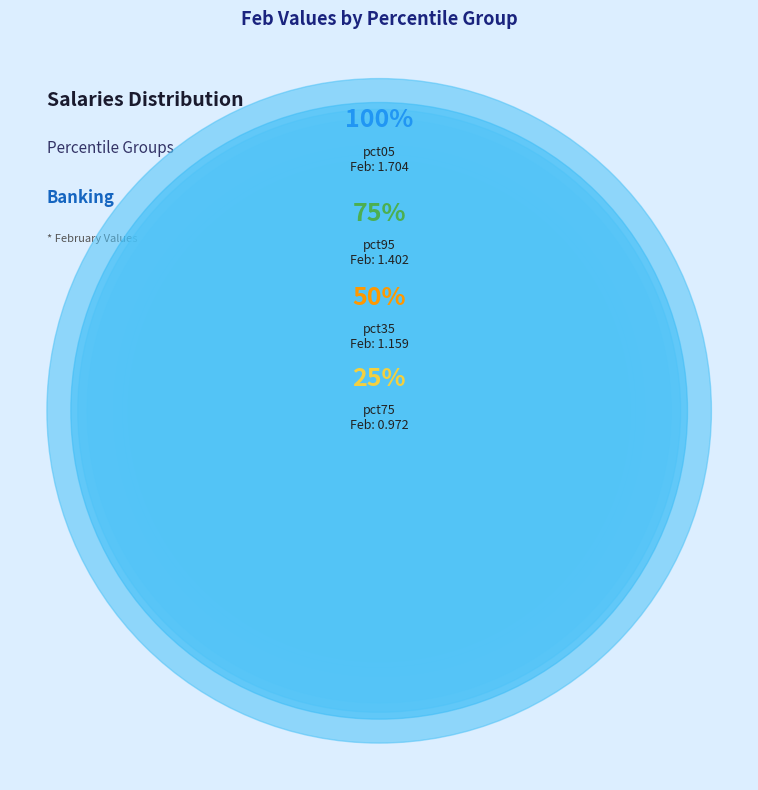

True or false: pct05 accounts for 24% of the total.

False